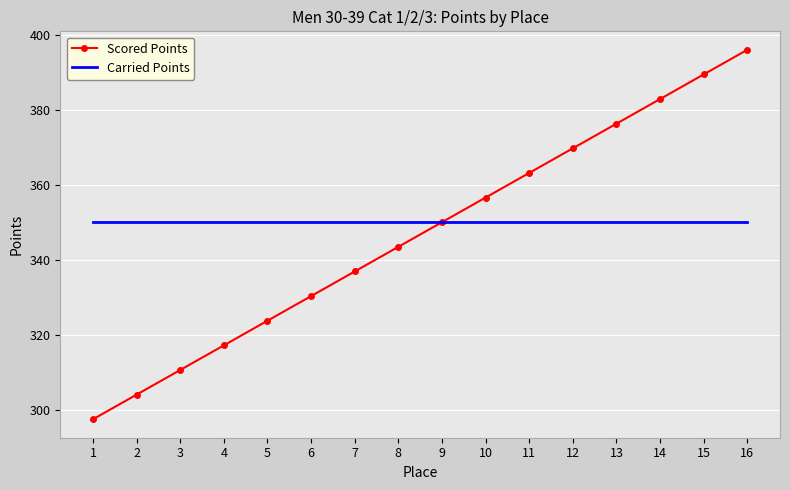

Read the Scored Points value at 1.

297.5